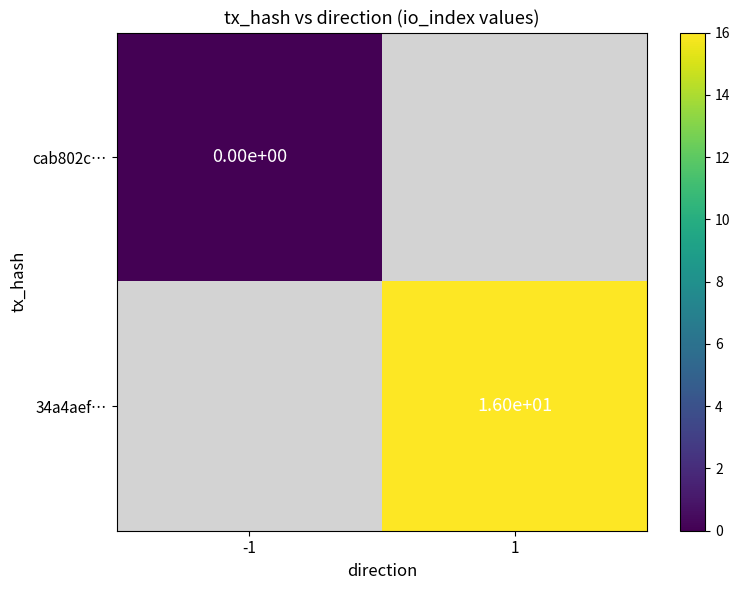

Is it true that 34a4aef… equals 28 at 1?

False